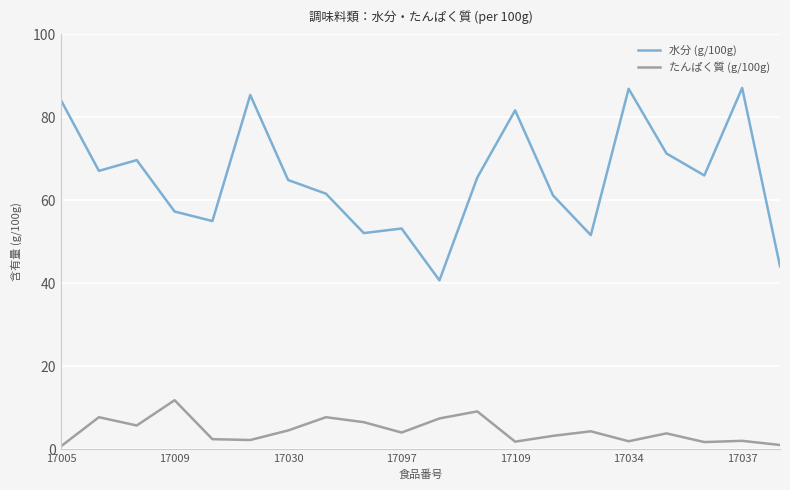

Which series has the largest total across all categories?

水分 (g/100g)